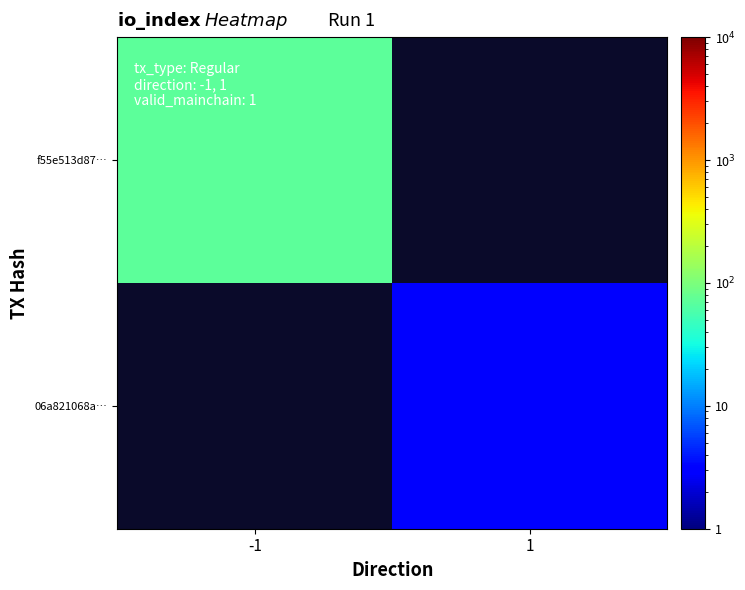

Rank the series by their average value, from lowest to highest.

f55e513d87…, 06a821068a…